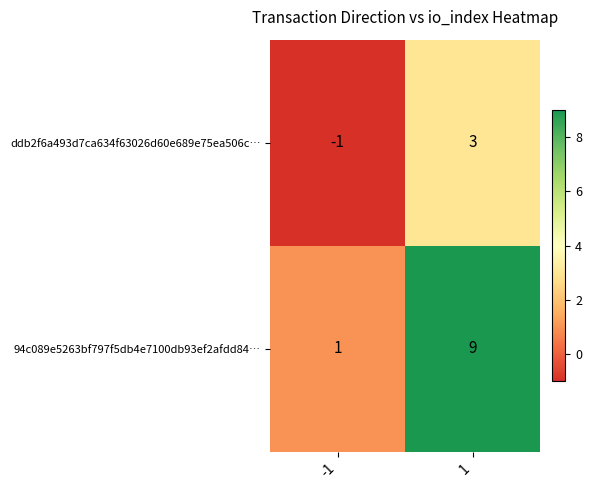

Which series has the largest total across all categories?

94c089e5263bf797f5db4e7100db93ef2afdd84…